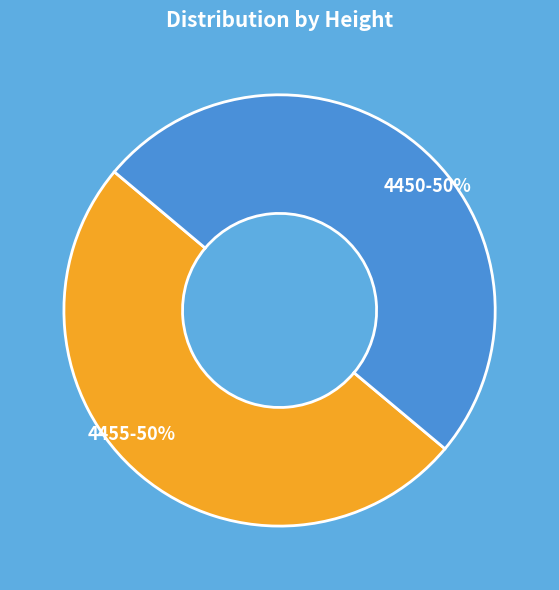

Do 4455 and 4450 together represent more than half of the pie?

Yes